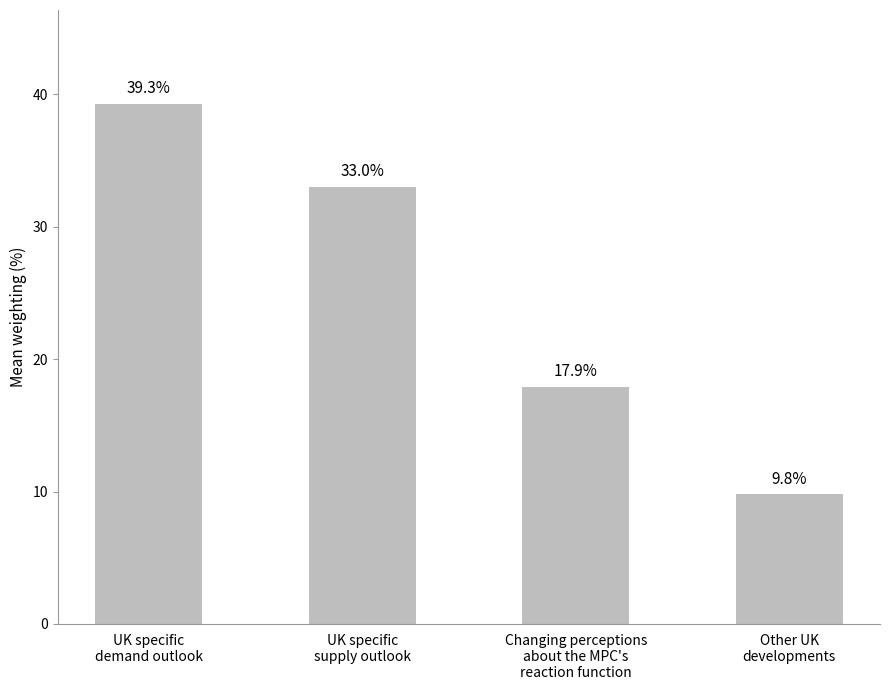

Reading right to left, transcribe all the data shown in this chart.

9.8	17.9	33.0	39.3